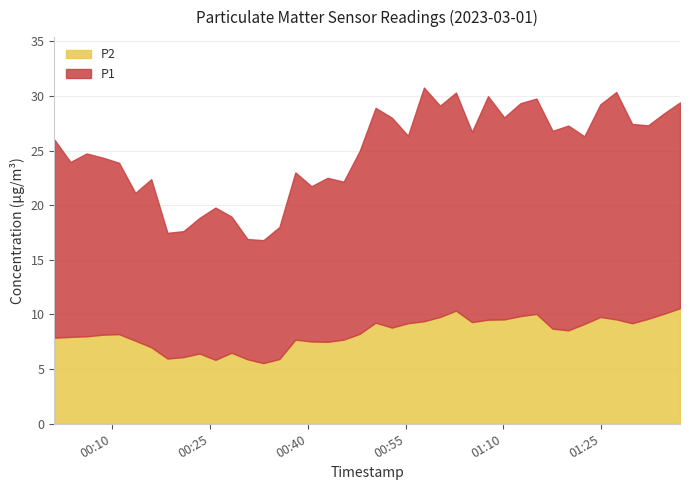

What is the highest value of the P2 series?

10.6